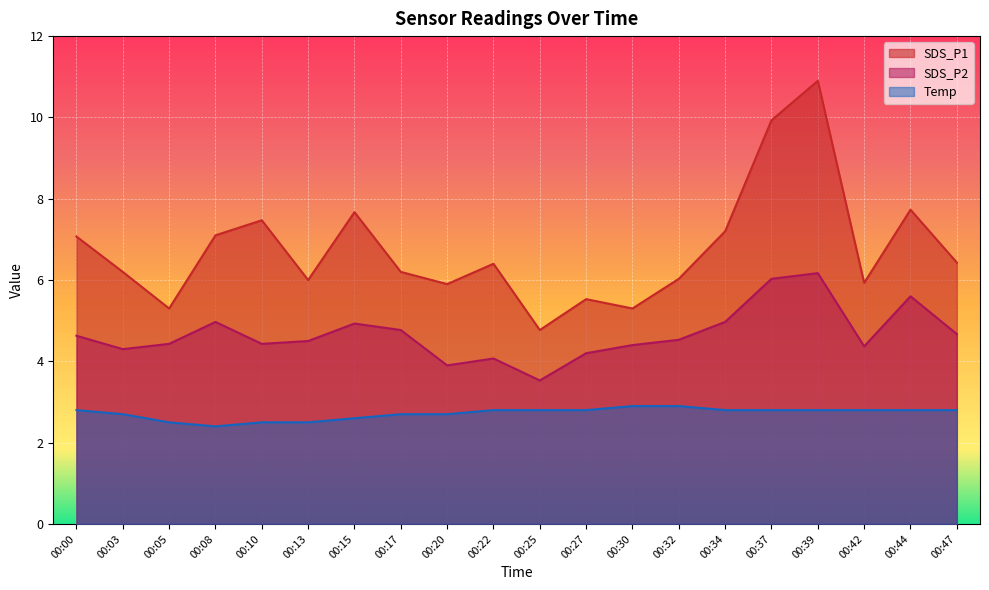

Reading left to right, transcribe all the data shown in this chart.

SDS_P1: 00:00=7.1	00:03=6.2	00:05=5.3	00:08=7.1	00:10=7.5	00:13=6.0	00:15=7.7	00:17=6.2	00:20=5.9	00:22=6.4	00:25=4.8	00:27=5.5	00:30=5.3	00:32=6.0	00:34=7.2	00:37=9.9	00:39=10.9	00:42=5.9	00:44=7.7	00:47=6.4
SDS_P2: 00:00=4.6	00:03=4.3	00:05=4.4	00:08=5.0	00:10=4.4	00:13=4.5	00:15=4.9	00:17=4.8	00:20=3.9	00:22=4.1	00:25=3.5	00:27=4.2	00:30=4.4	00:32=4.5	00:34=5.0	00:37=6.0	00:39=6.2	00:42=4.4	00:44=5.6	00:47=4.7
Temp: 00:00=2.8	00:03=2.7	00:05=2.5	00:08=2.4	00:10=2.5	00:13=2.5	00:15=2.6	00:17=2.7	00:20=2.7	00:22=2.8	00:25=2.8	00:27=2.8	00:30=2.9	00:32=2.9	00:34=2.8	00:37=2.8	00:39=2.8	00:42=2.8	00:44=2.8	00:47=2.8